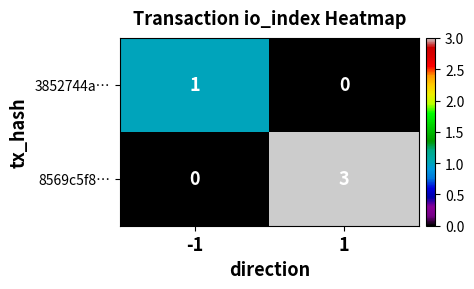

What is the total value across all series at -1?

1